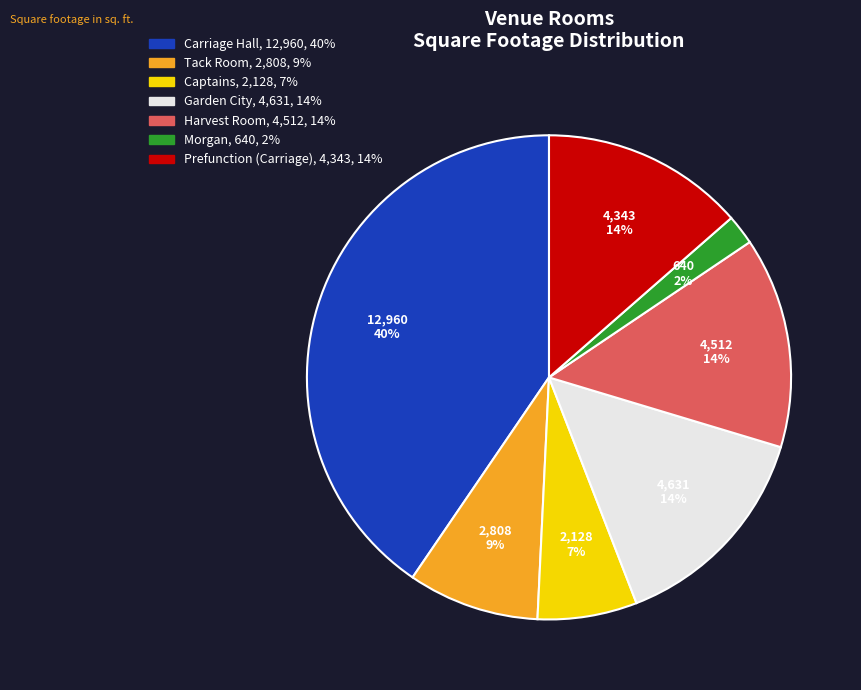

Is it true that Morgan is 2% of the pie?

True